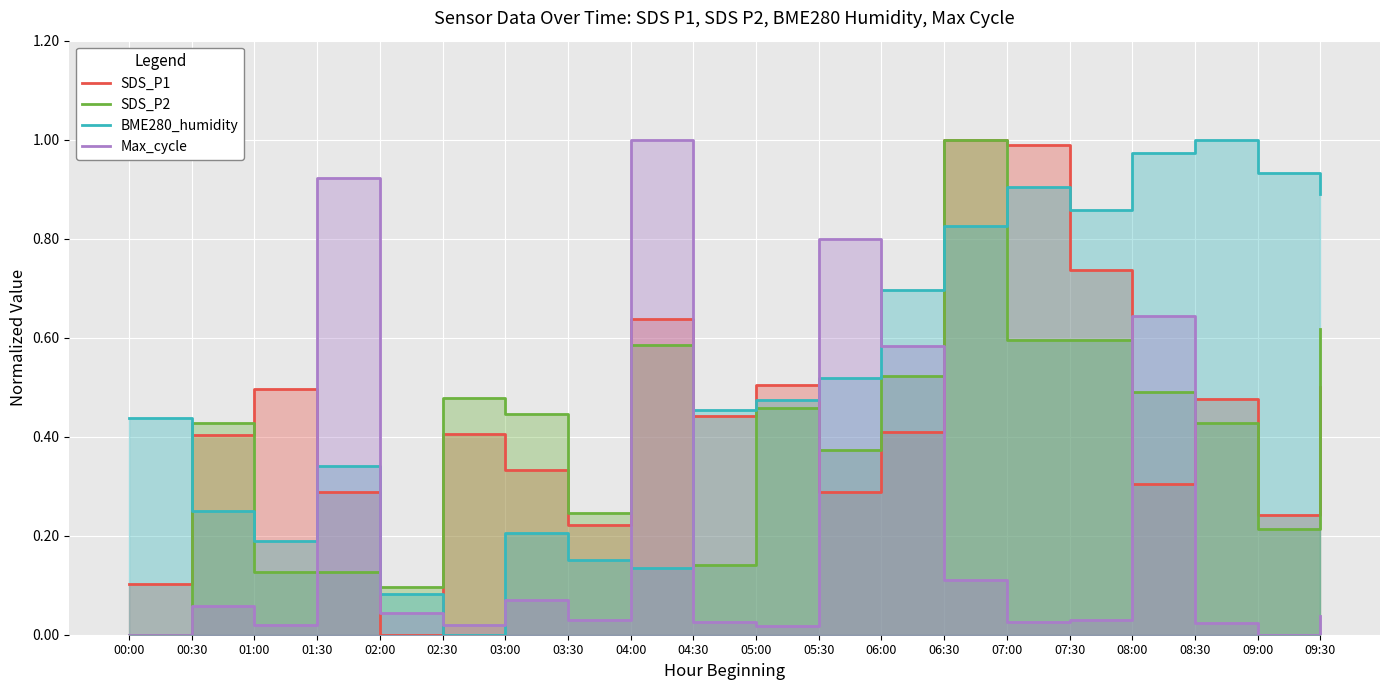

How many interior local peaks does the Max_cycle series have?

6